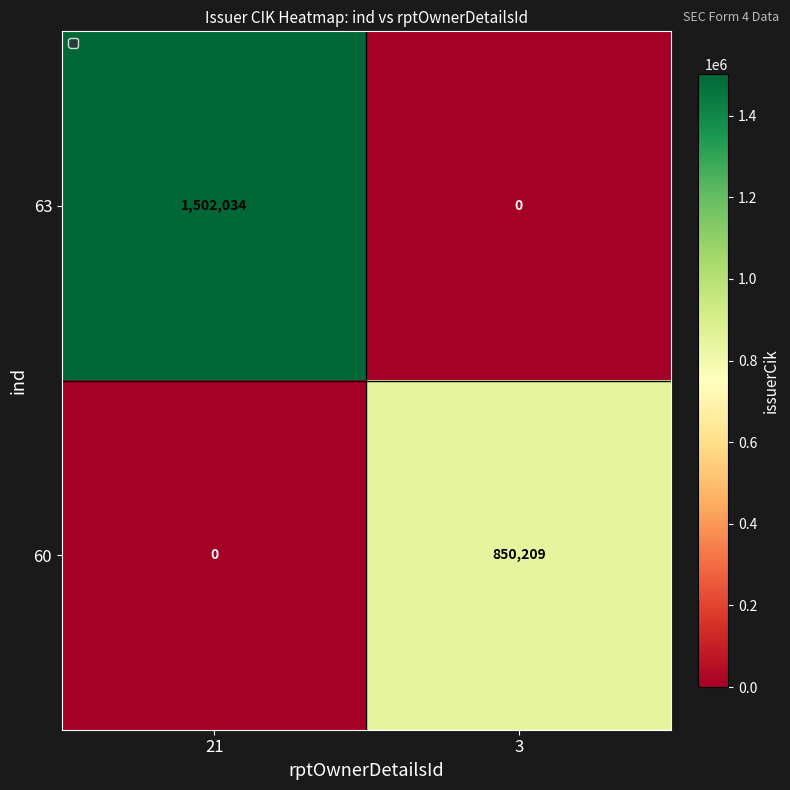

Reading right to left, what are all the values shown in this chart?

63: 0	1502034
60: 850209	0